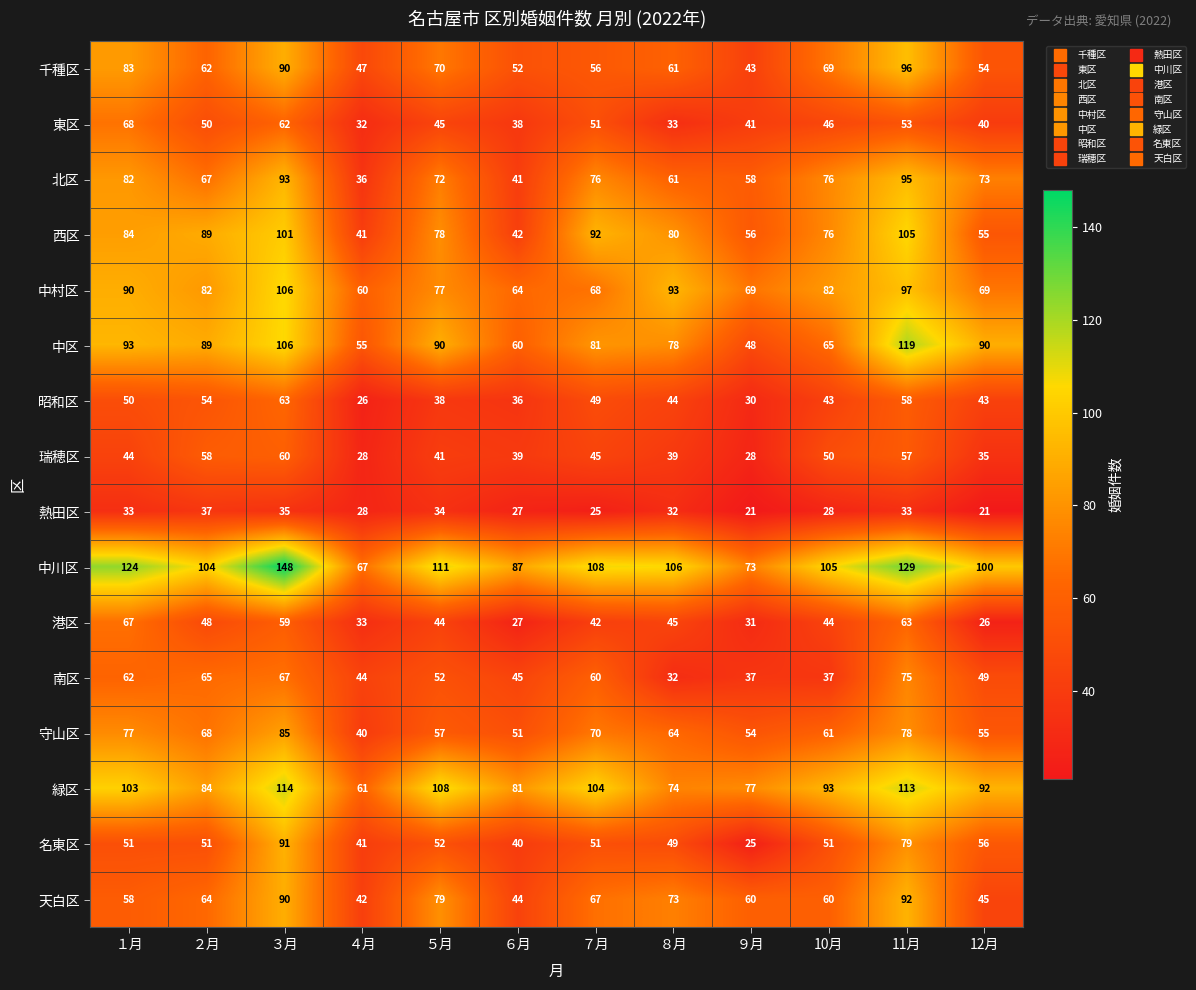

Read the 西区 value at ５月.

78